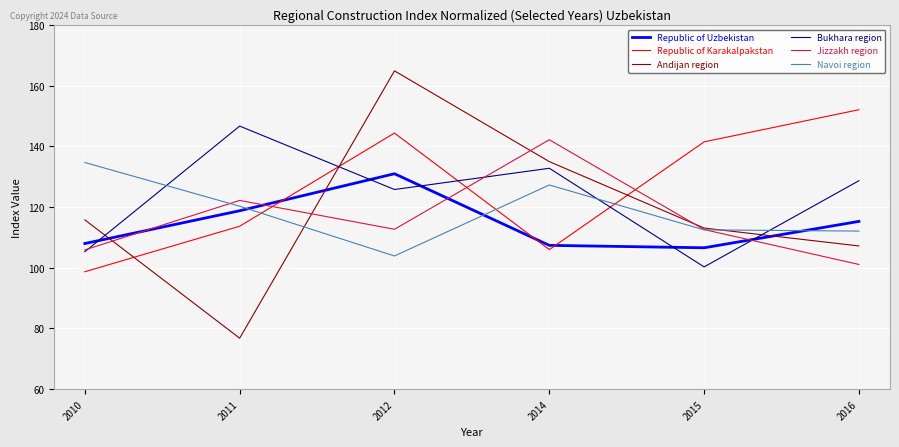

What is the total value across all series at 2010?

668.4